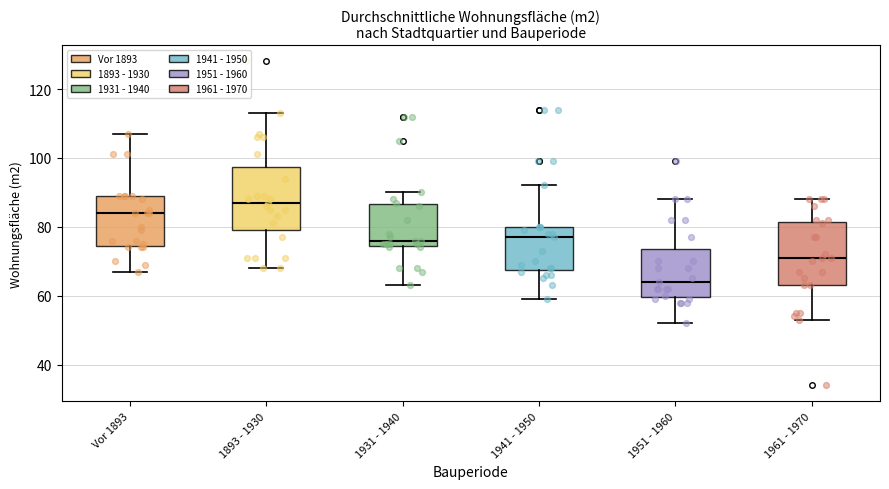

Where is the lower edge of the box for Vor 1893 on the y-axis? The values are not printed on the chart, so give them approximately, as read against the axis.

74